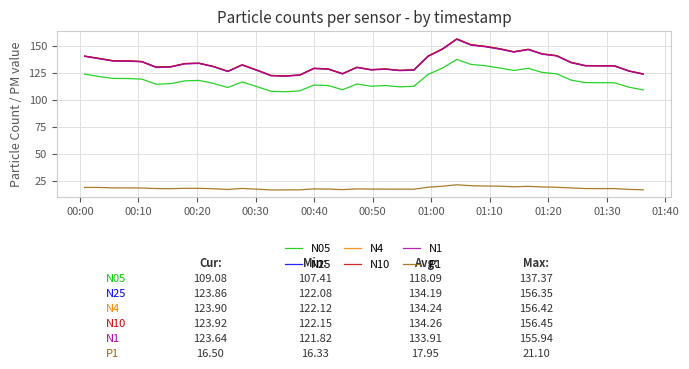

True or false: N25 and N05 cross at least once.

False